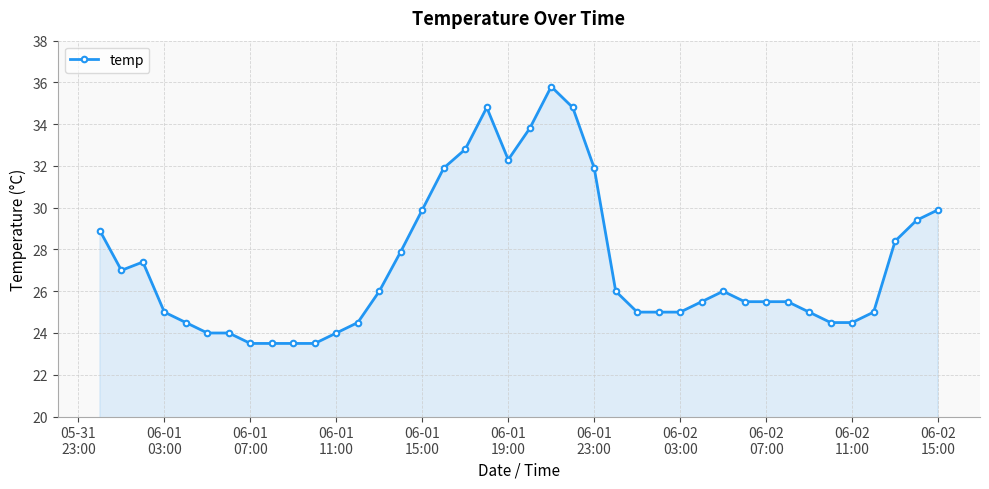

What is the value of the 2nd point from the left?

27.0